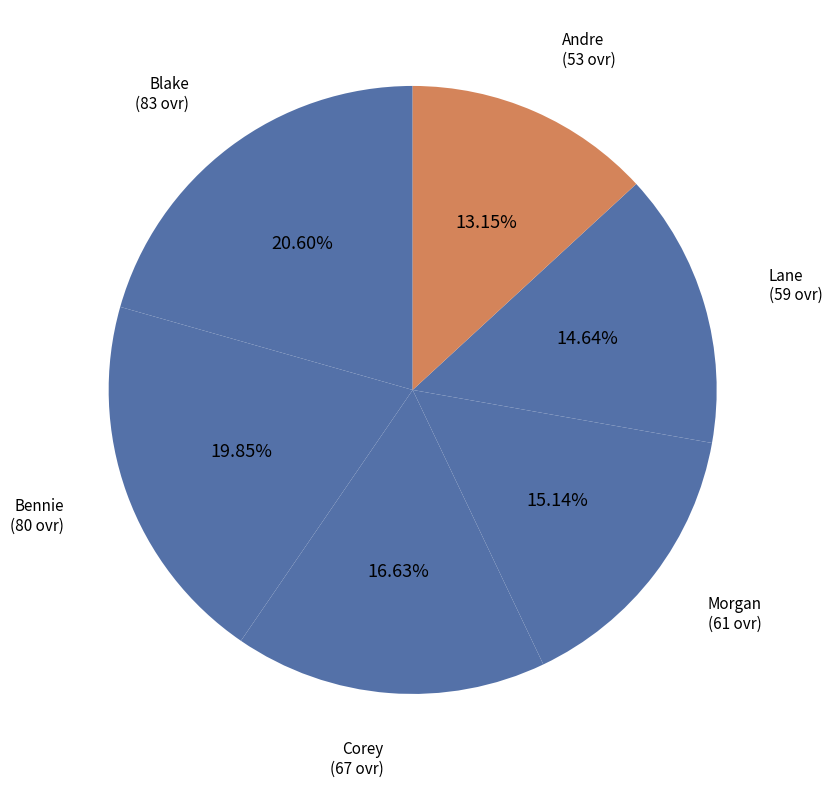

Is the sum of Blake and Morgan greater than half?

No